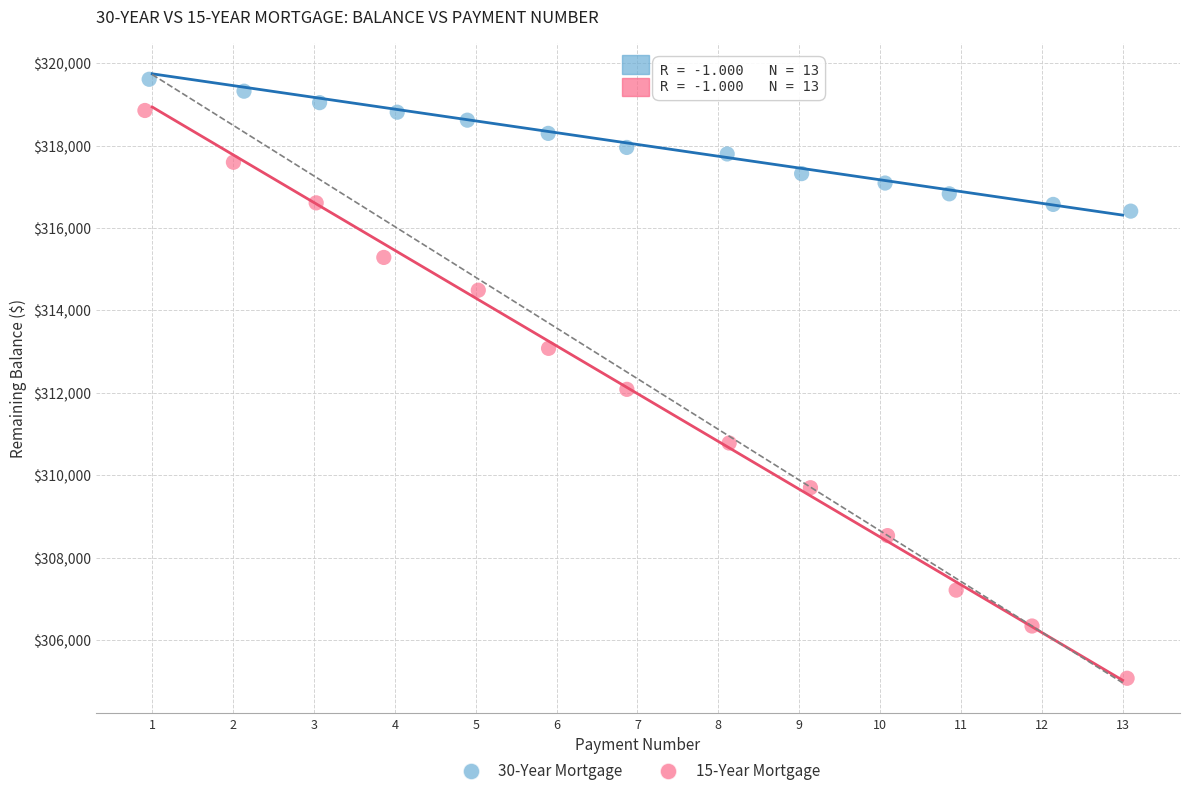

Which series reaches the minimum Y coordinate?

15-Year Mortgage